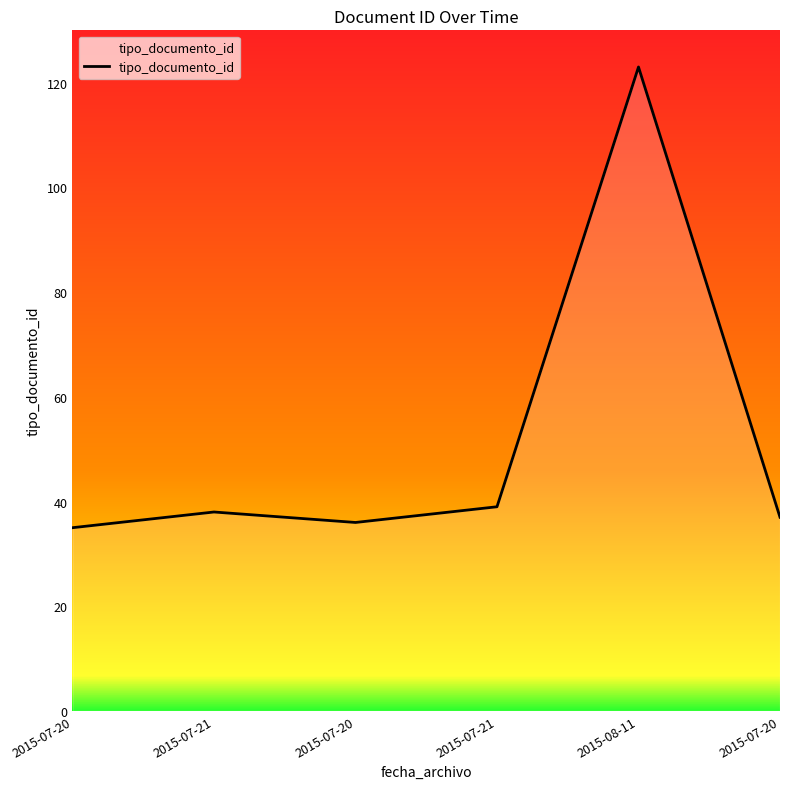

How many categories are shown in the chart?

6